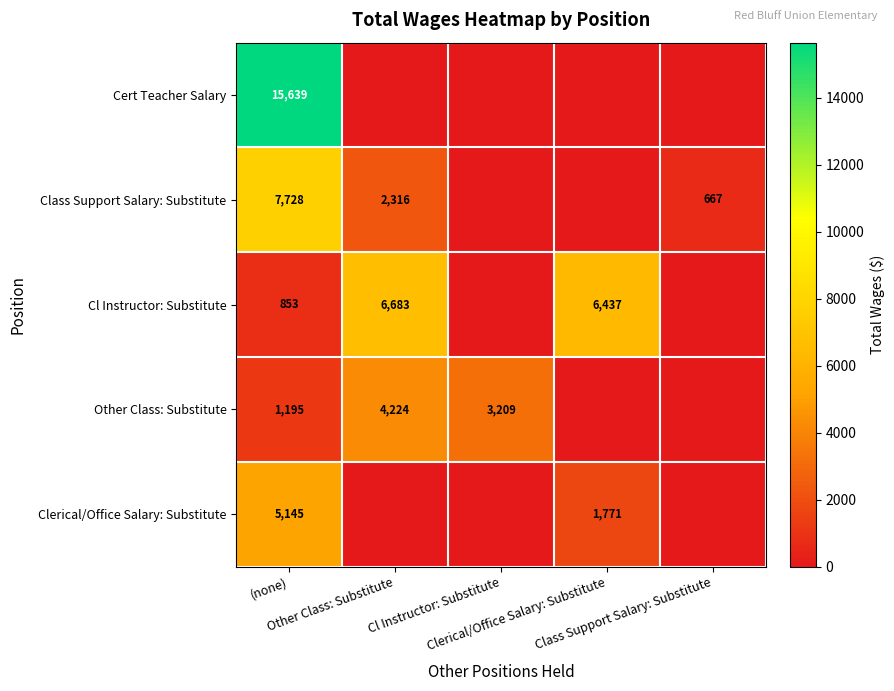

List the labels in order of Other Class: Substitute value, largest first.

Other Class: Substitute, Cl Instructor: Substitute, (none), Clerical/Office Salary: Substitute, Class Support Salary: Substitute